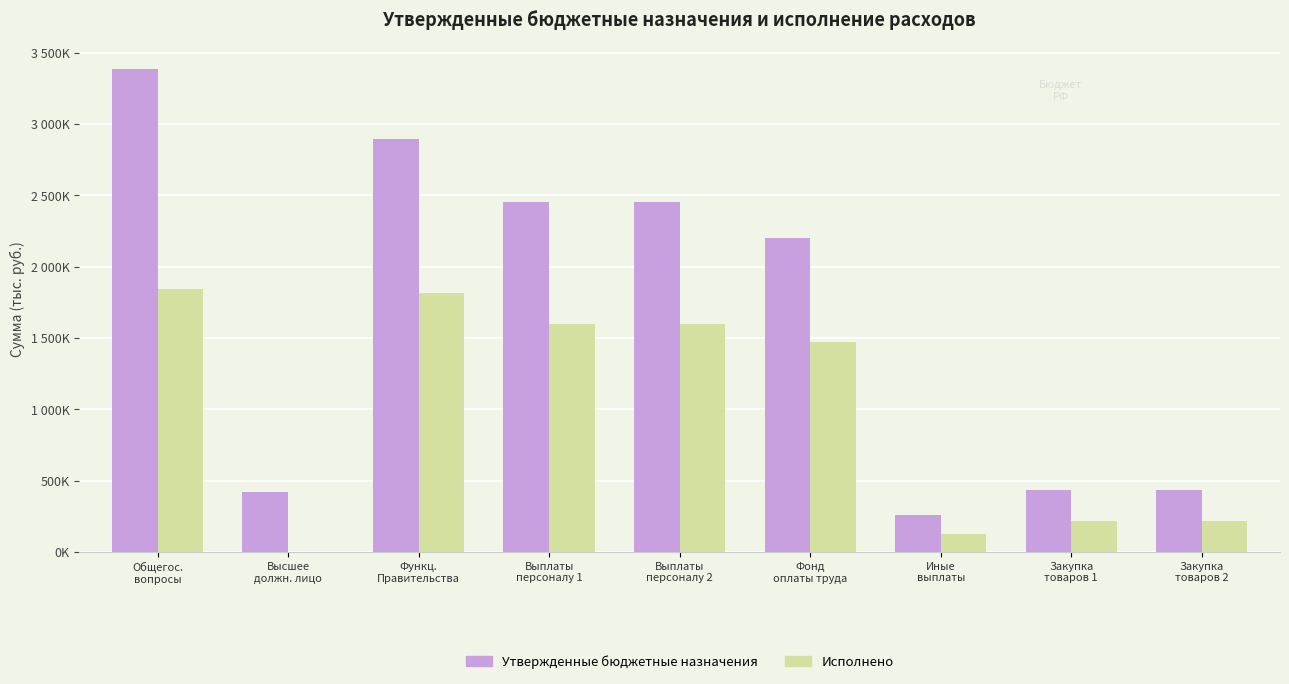

Which has a higher value, Функц.
Правительства or Иные
выплаты?

Функц.
Правительства